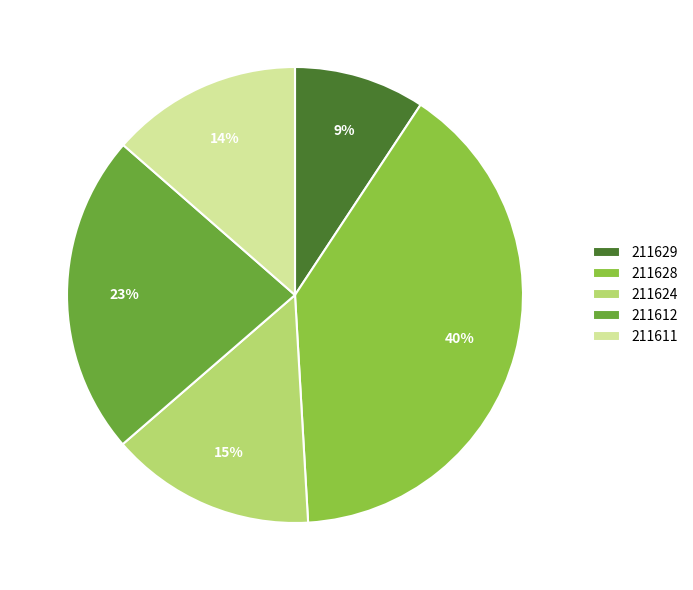

Is there a majority slice in this chart?

No